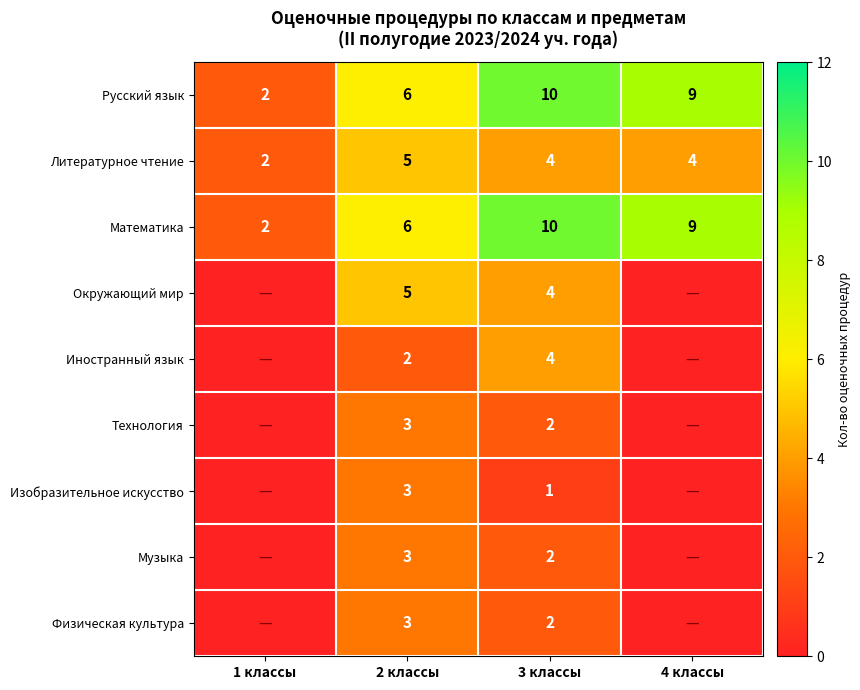

Count the number of categories in the chart.

4